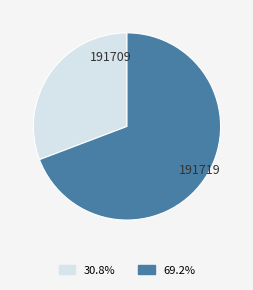

What is the ratio of the value at 191709 to the value at 191719?

0.4